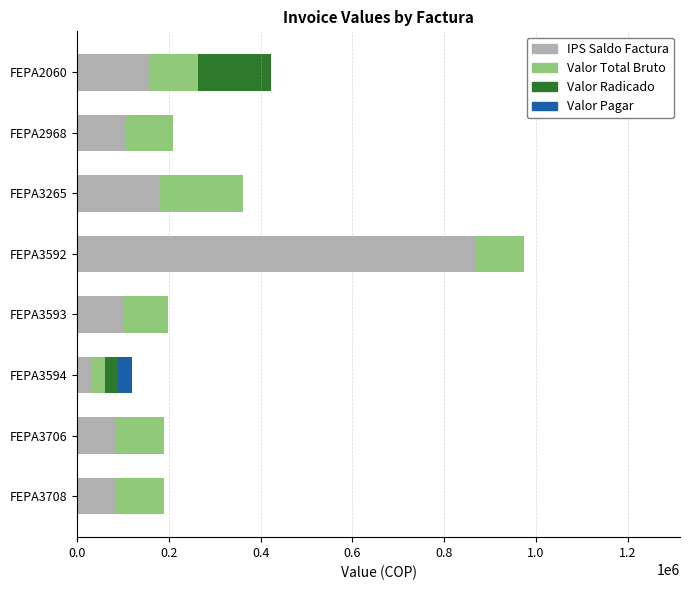

At which category is the sum across all series the highest?

FEPA3592